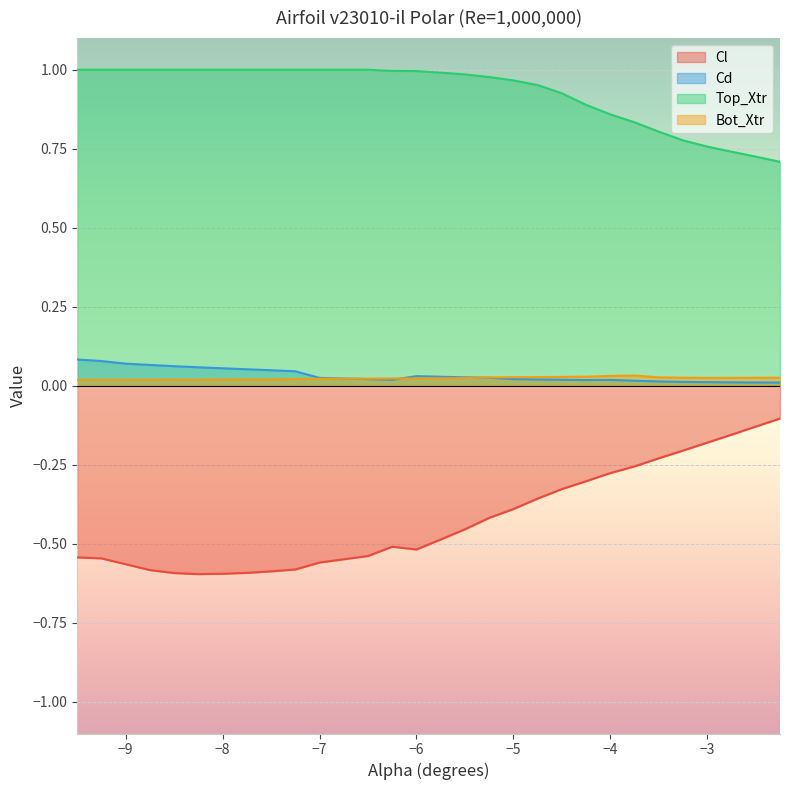

Reading left to right, list all the values displayed in this chart.

Cl: -0.5	-0.5	-0.6	-0.6	-0.6	-0.6	-0.6	-0.6	-0.6	-0.6	-0.6	-0.5	-0.5	-0.5	-0.5	-0.5	-0.5	-0.4	-0.4	-0.4	-0.3	-0.3	-0.3	-0.3	-0.2	-0.2	-0.2	-0.2	-0.1	-0.1
Cd: 0.1	0.1	0.1	0.1	0.1	0.1	0.1	0.1	0.0	0.0	0.0	0.0	0.0	0.0	0.0	0.0	0.0	0.0	0.0	0.0	0.0	0.0	0.0	0.0	0.0	0.0	0.0	0.0	0.0	0.0
Top_Xtr: 1.0	1.0	1.0	1.0	1.0	1.0	1.0	1.0	1.0	1.0	1.0	1.0	1.0	1.0	1.0	1.0	1.0	1.0	1.0	1.0	0.9	0.9	0.9	0.8	0.8	0.8	0.8	0.7	0.7	0.7
Bot_Xtr: 0.0	0.0	0.0	0.0	0.0	0.0	0.0	0.0	0.0	0.0	0.0	0.0	0.0	0.0	0.0	0.0	0.0	0.0	0.0	0.0	0.0	0.0	0.0	0.0	0.0	0.0	0.0	0.0	0.0	0.0